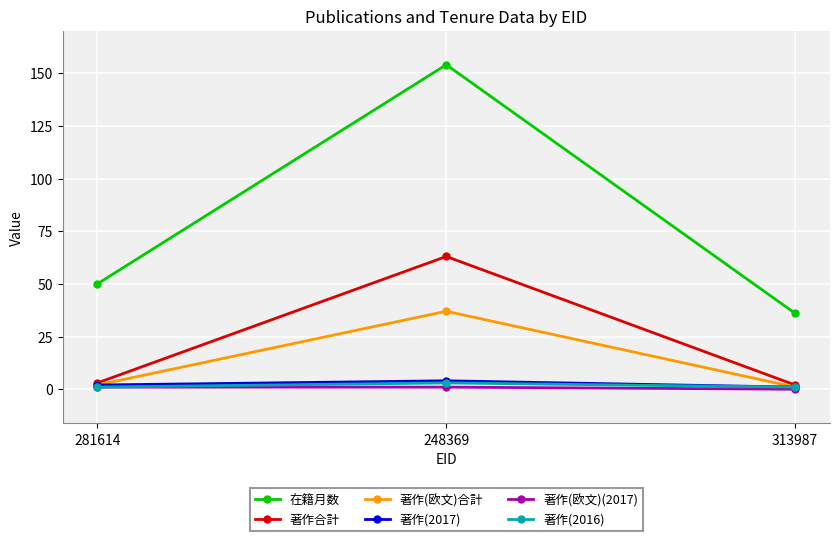

True or false: 著作(欧文)(2017) has a value of 0 at 313987.

True